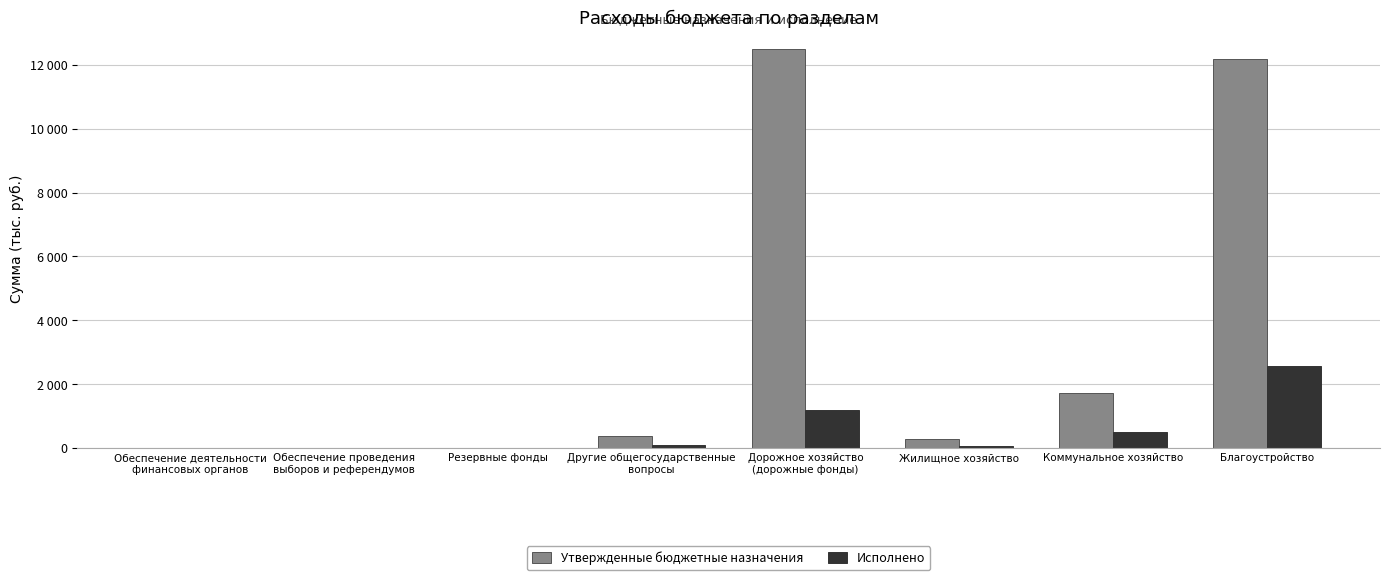

What is the total value across all series at Обеспечение проведения
выборов и референдумов?

10.0